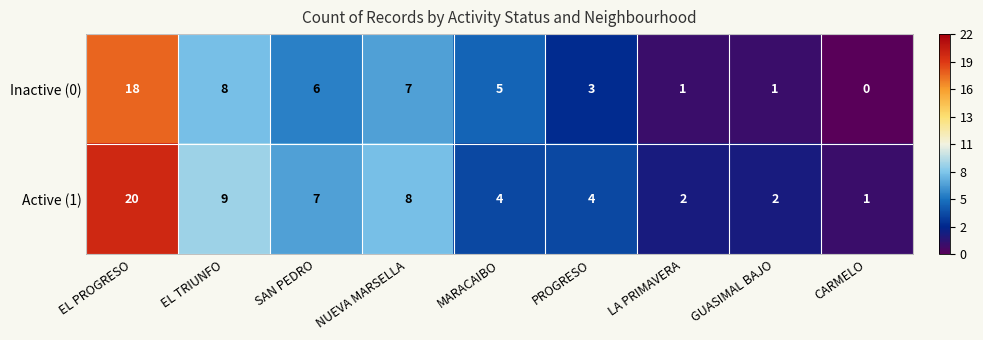

Reading left to right, what are all the values shown in this chart?

Inactive (0): 18	8	6	7	5	3	1	1	0
Active (1): 20	9	7	8	4	4	2	2	1